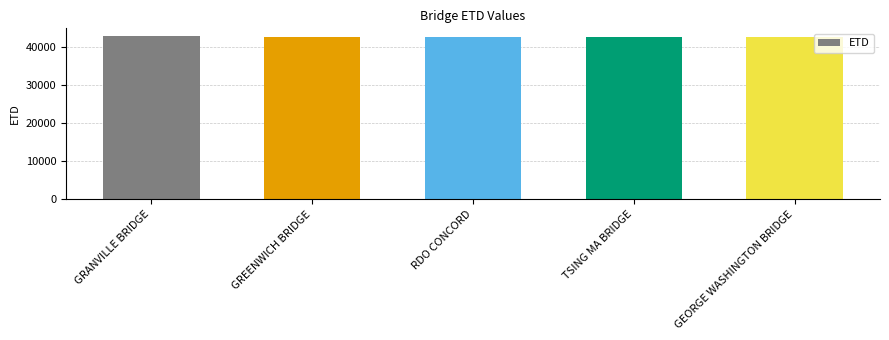

Approximately how many times larger is the value at GEORGE WASHINGTON BRIDGE compared to TSING MA BRIDGE?

1.0